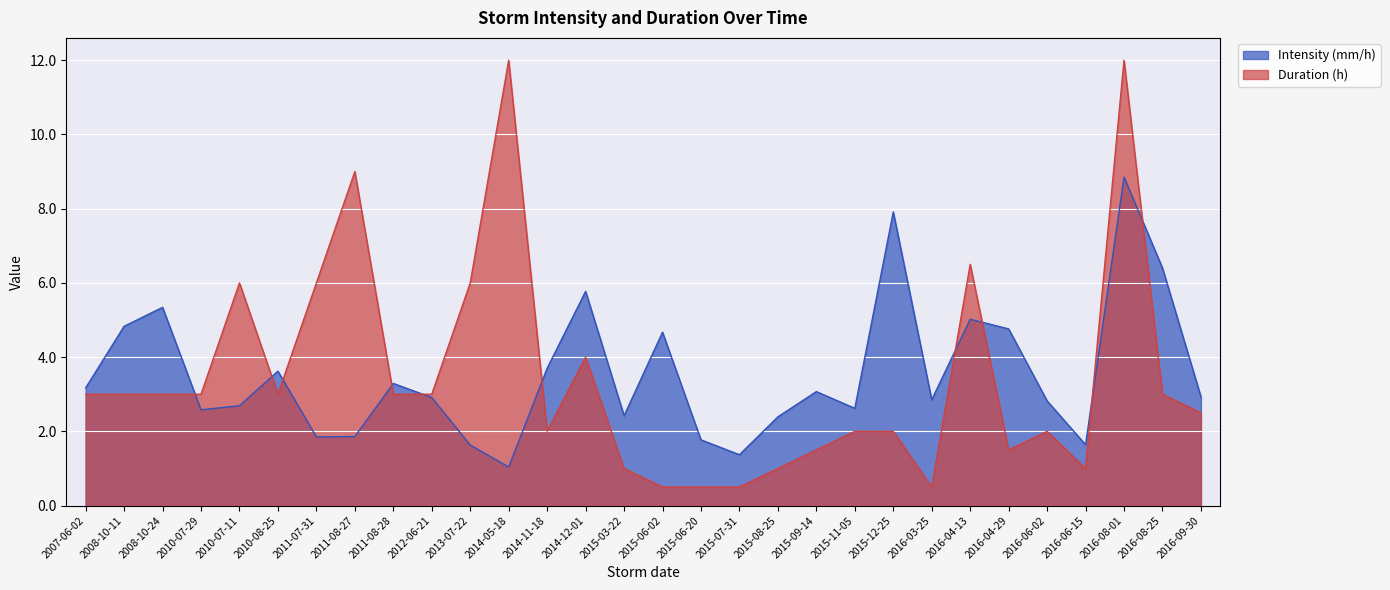

Where does the Intensity (mm/h) series first go above 2?

2007-06-02